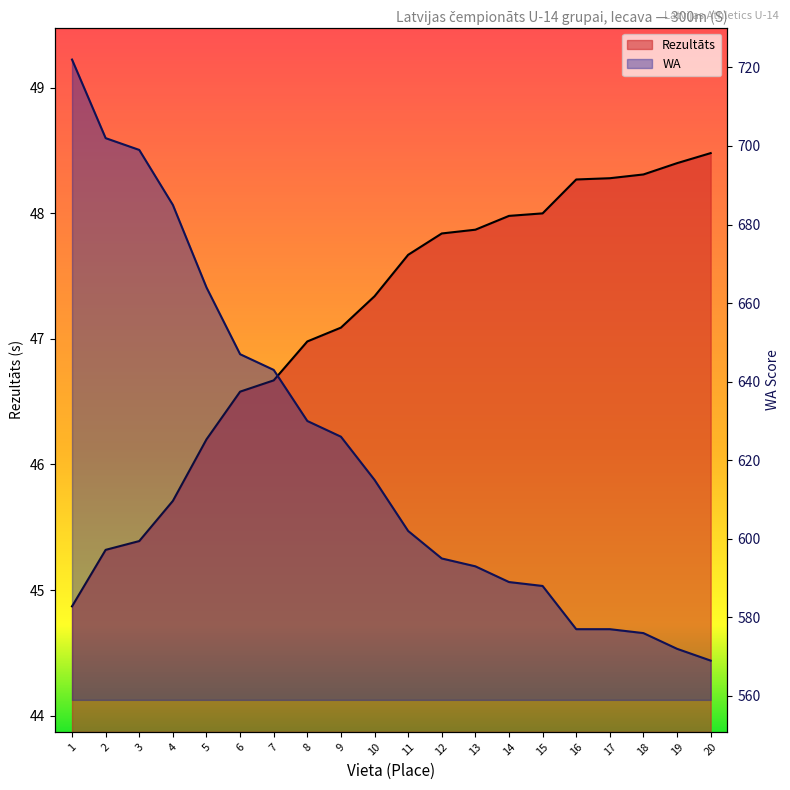

Which category has the highest value across all series?

1